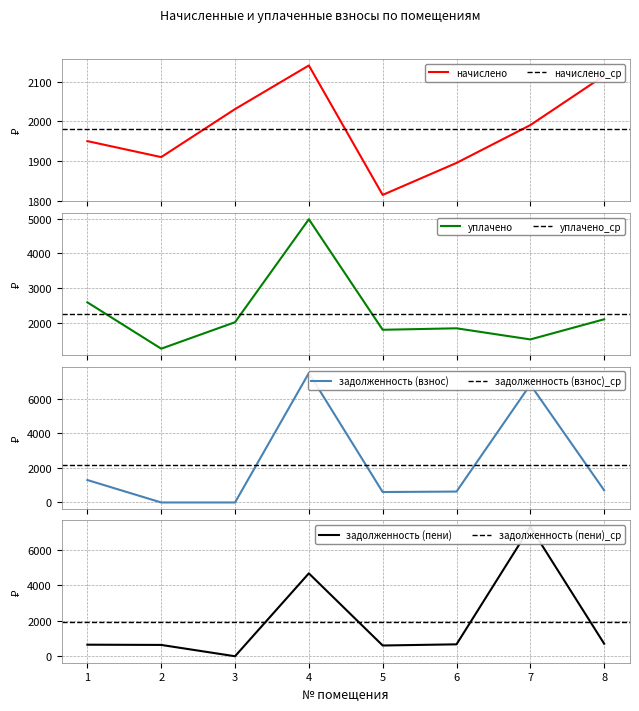

What is the approximate value of начислено at 8?

2115.3